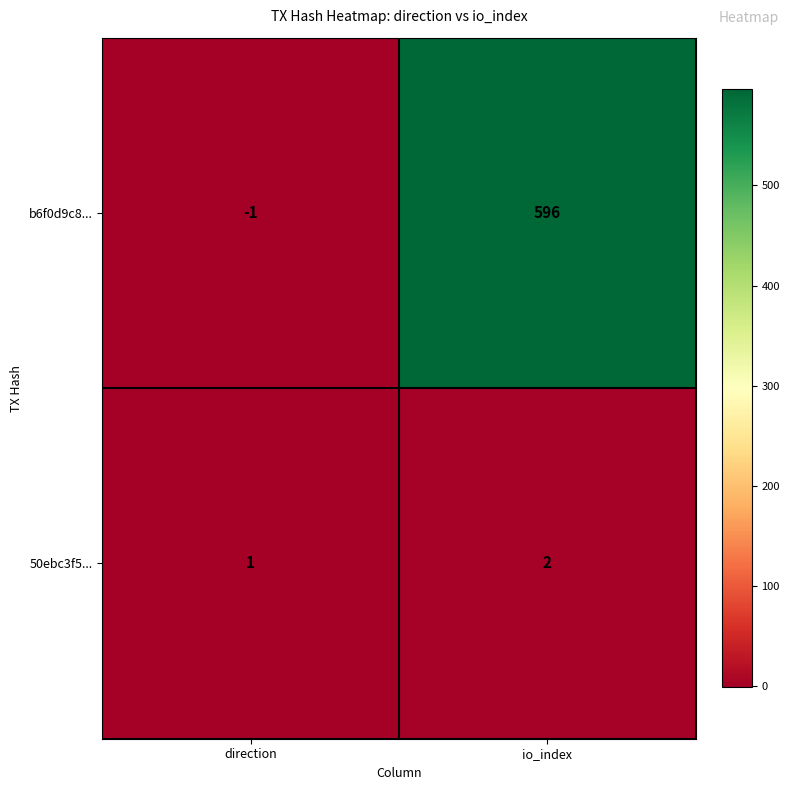

What is the difference between the maximum and minimum values in the b6f0d9c8... series?

597